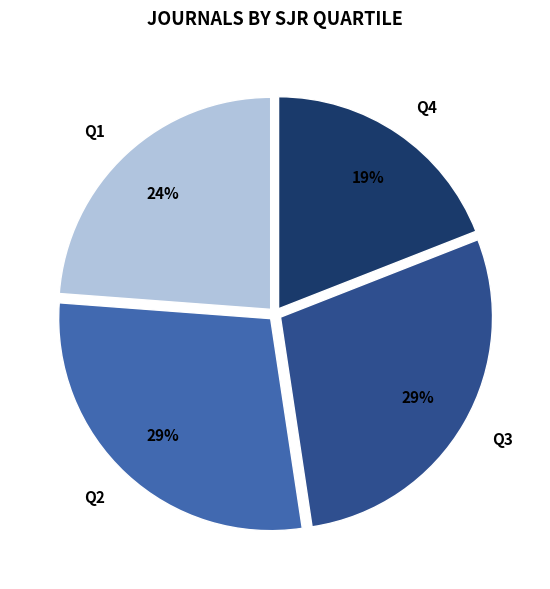

Between Q3 and Q4, which is larger?

Q3